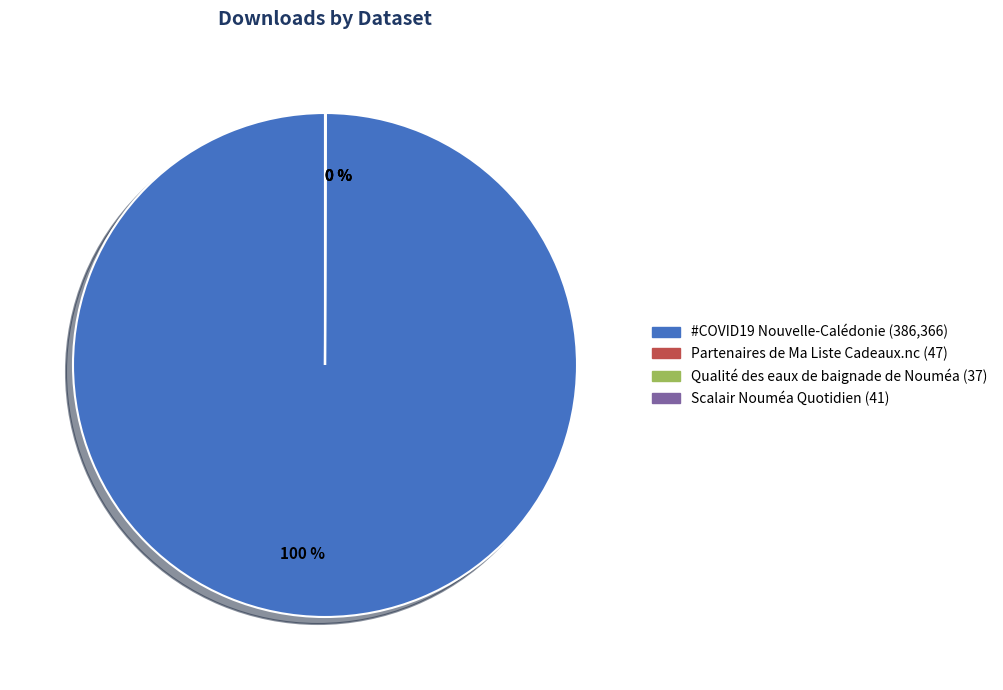

To the nearest percent, what is the average slice percentage?

25%